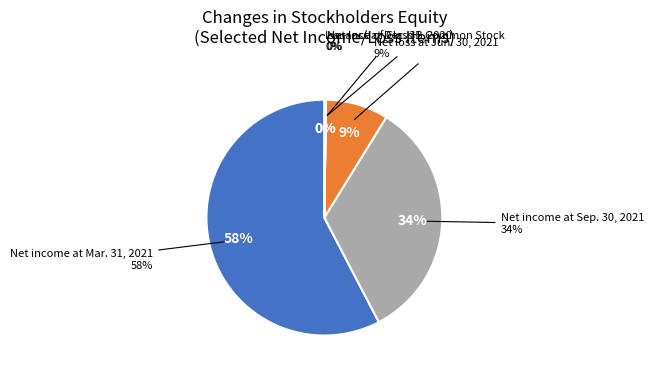

Which slice is the largest?

Net income at Mar. 31, 2021